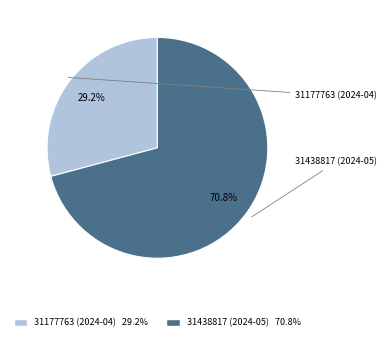

What is the largest slice in the pie chart?

31438817 (2024-05)